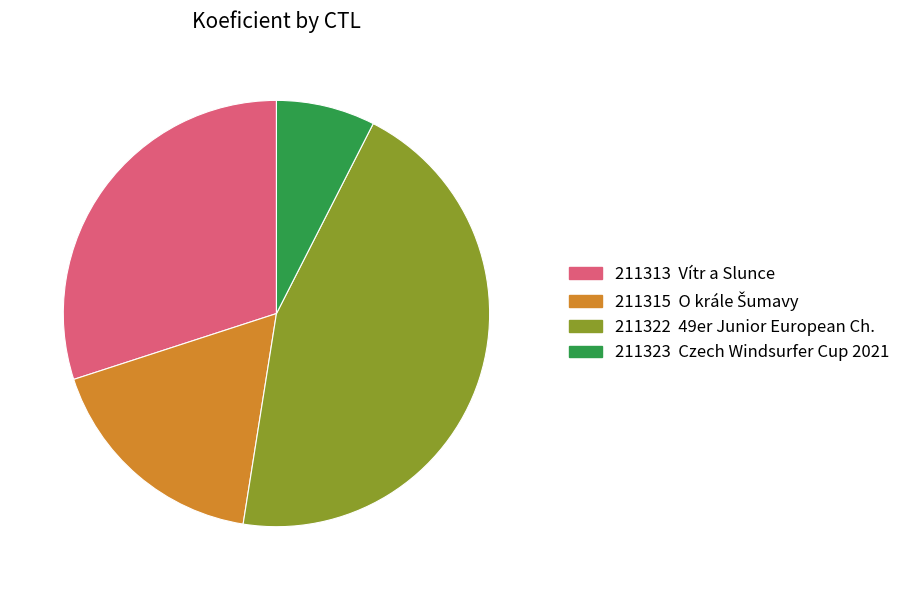

Which slice is the smallest?

211323